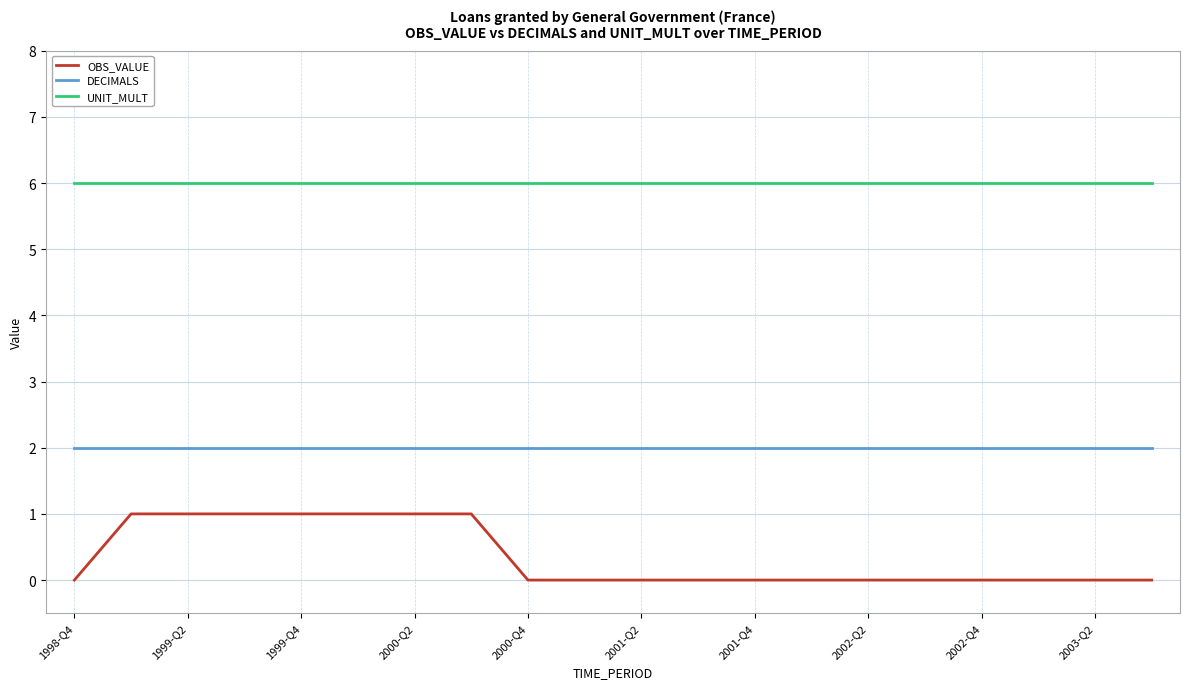

Which series has the largest range (max minus min)?

OBS_VALUE